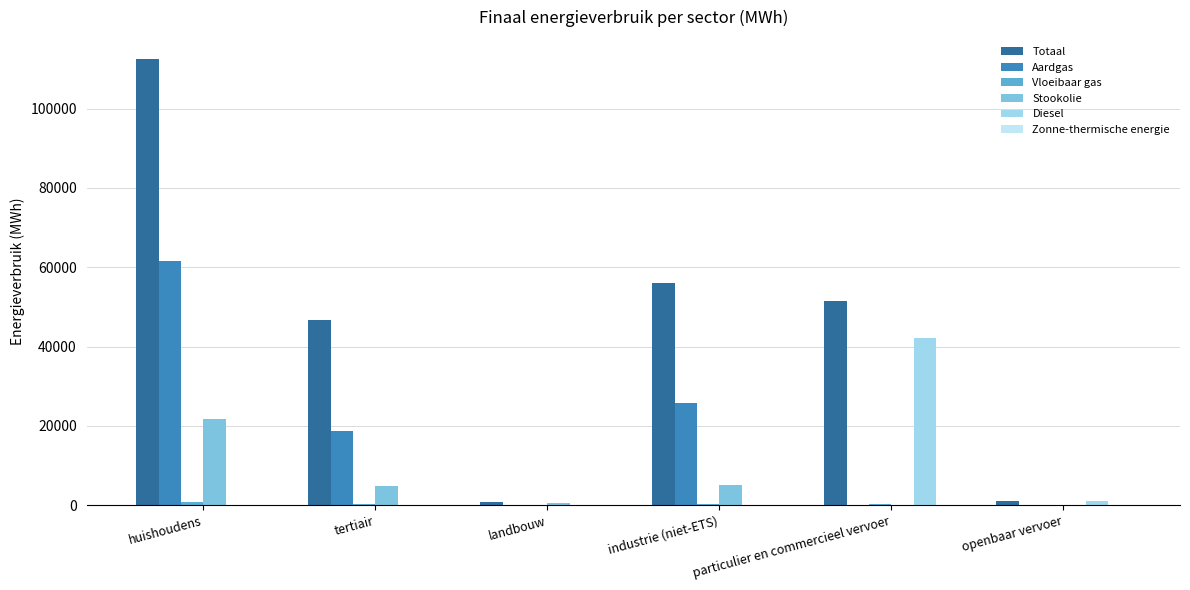

How many categories are shown in the chart?

6